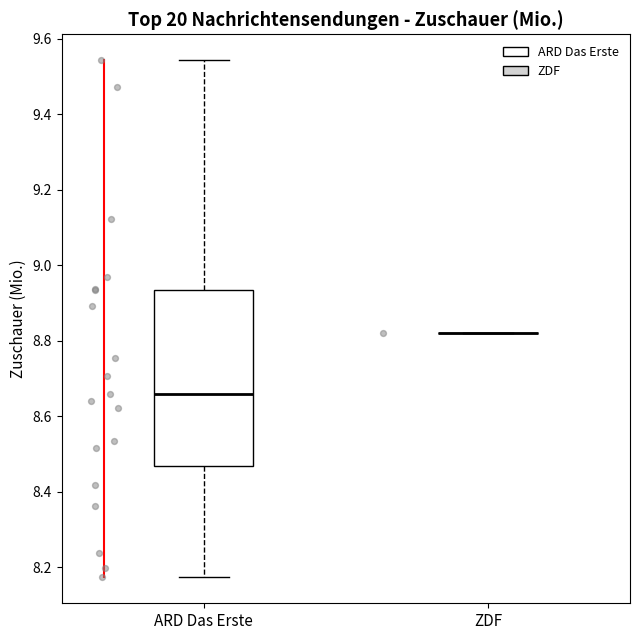

Which box is the tallest, from its lower edge to its upper edge?

ARD Das Erste